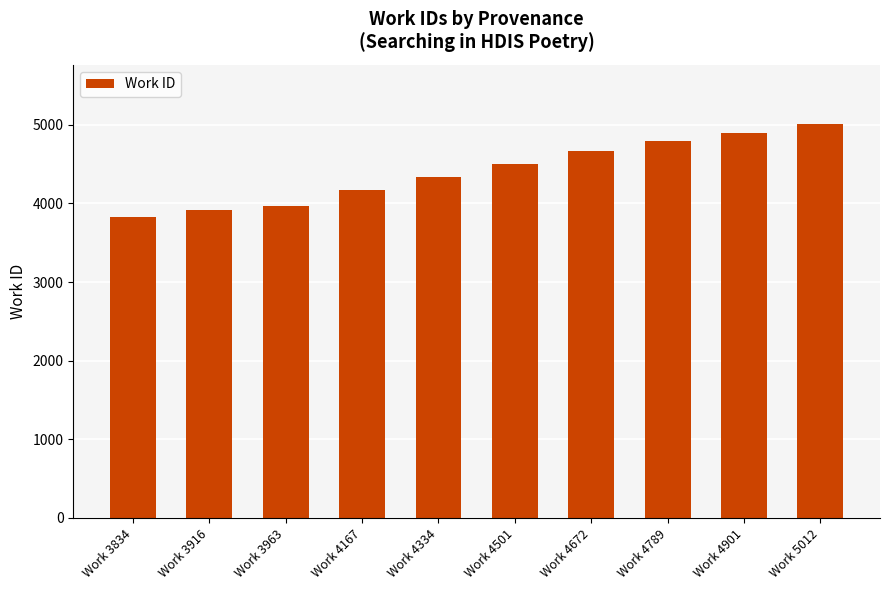

Is it true that the value at Work 5012 is 6522?

False